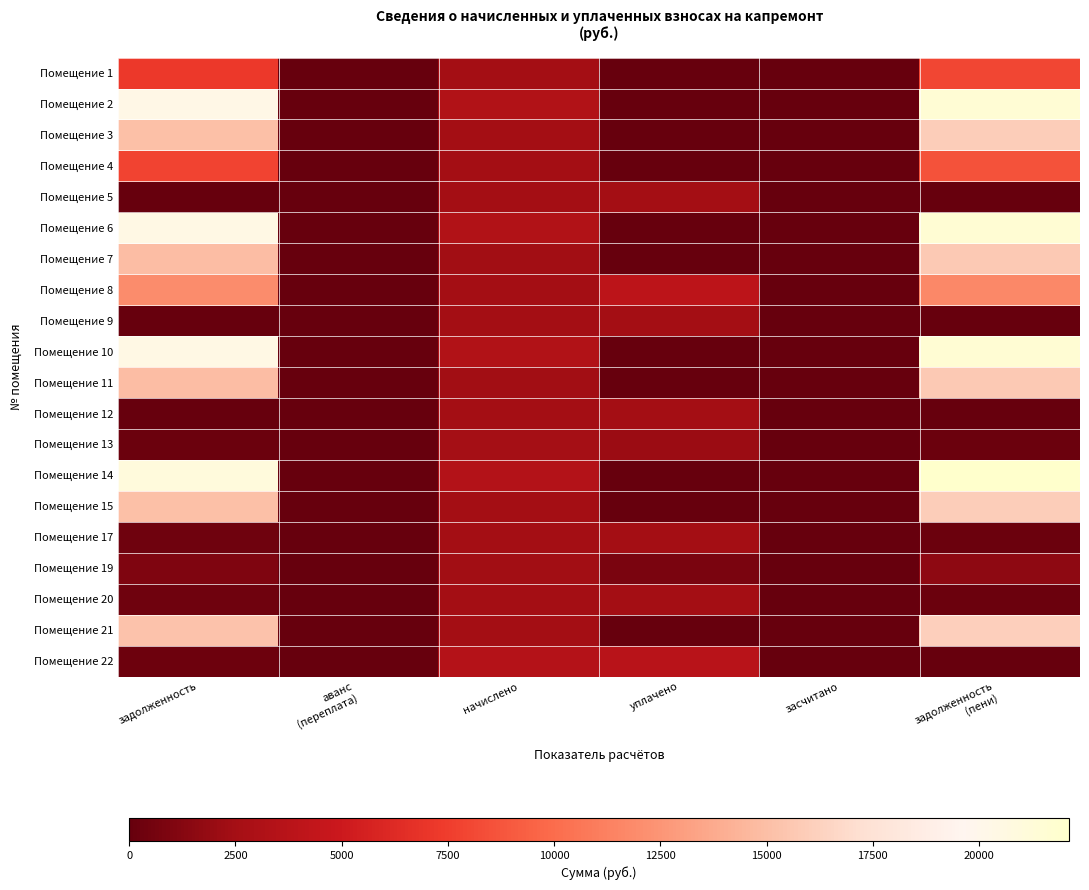

At which category is the sum across all series the highest?

задолженность
(пени)